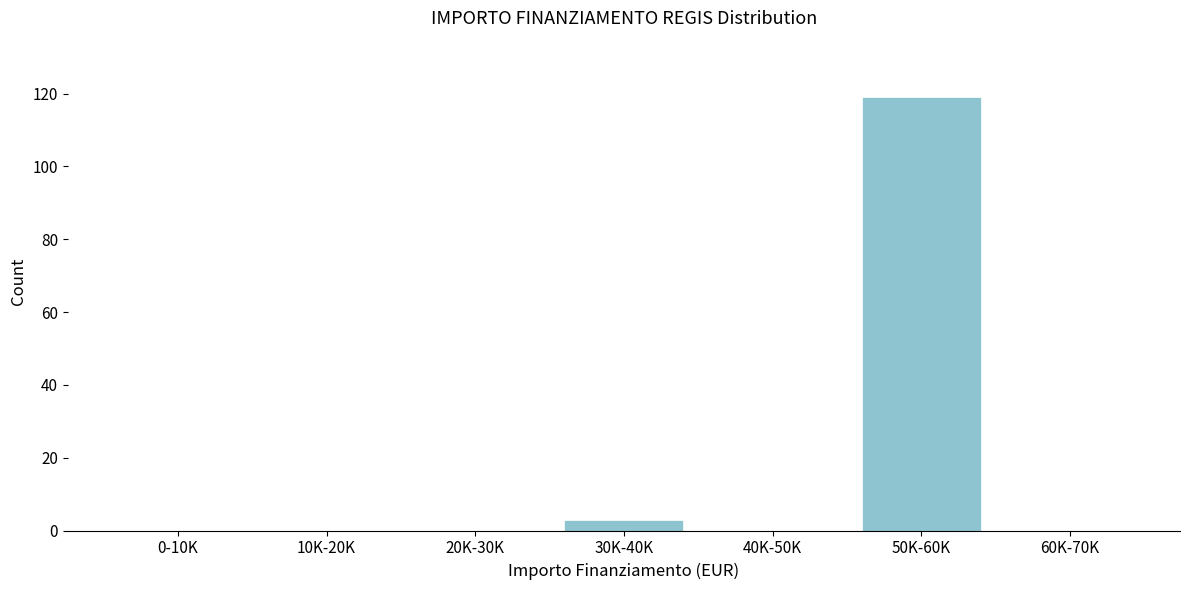

Reading right to left, transcribe all the data shown in this chart.

60K-70K=0	50K-60K=119	40K-50K=0	30K-40K=3	20K-30K=0	10K-20K=0	0-10K=0